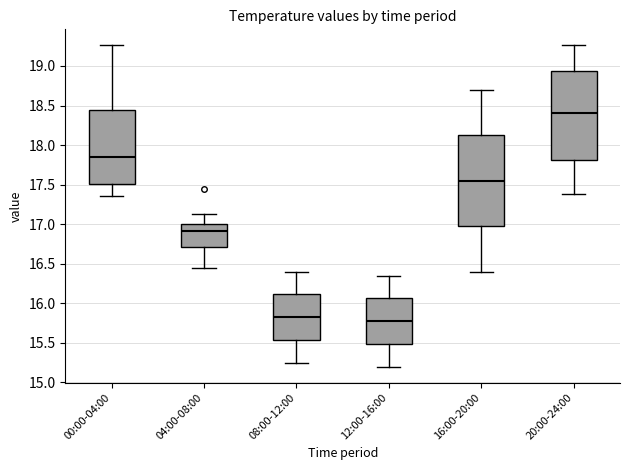

Where does the lower whisker of the box for 04:00-08:00 end on the y-axis? The values are not printed on the chart, so give them approximately, as read against the axis.

16.45